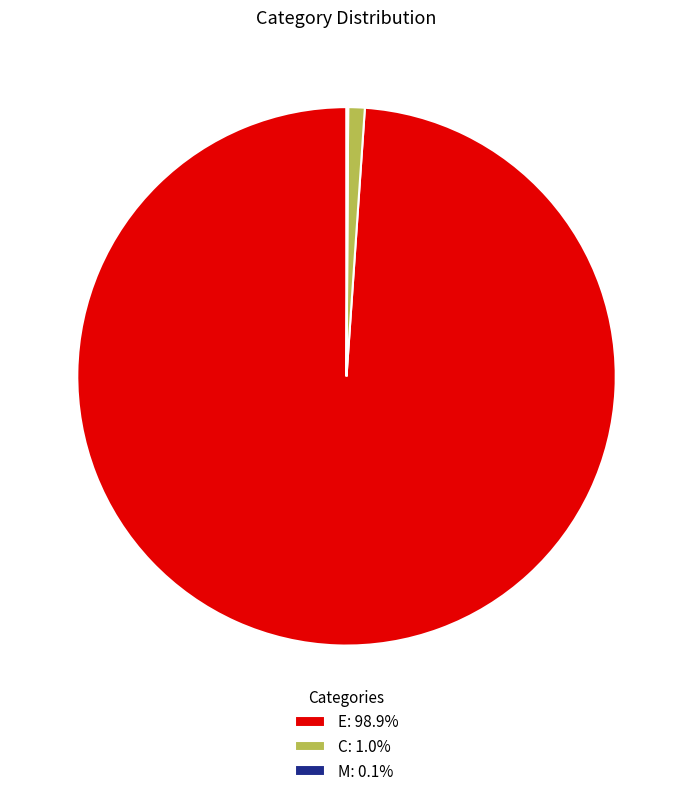

What is the largest slice in the pie chart?

E